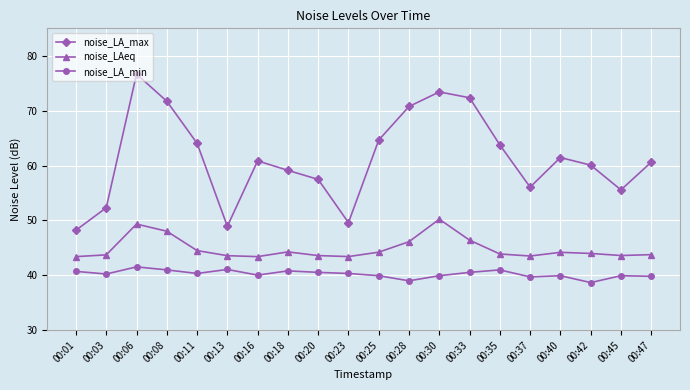

How many distinct data groups are displayed?

3